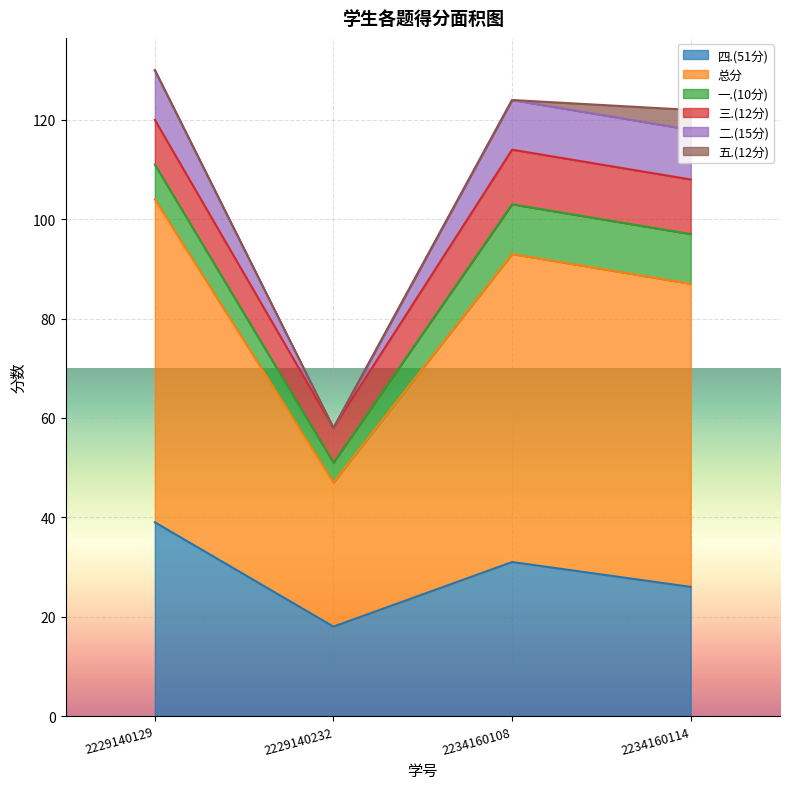

How many interior local valleys does the 总分 series have?

1